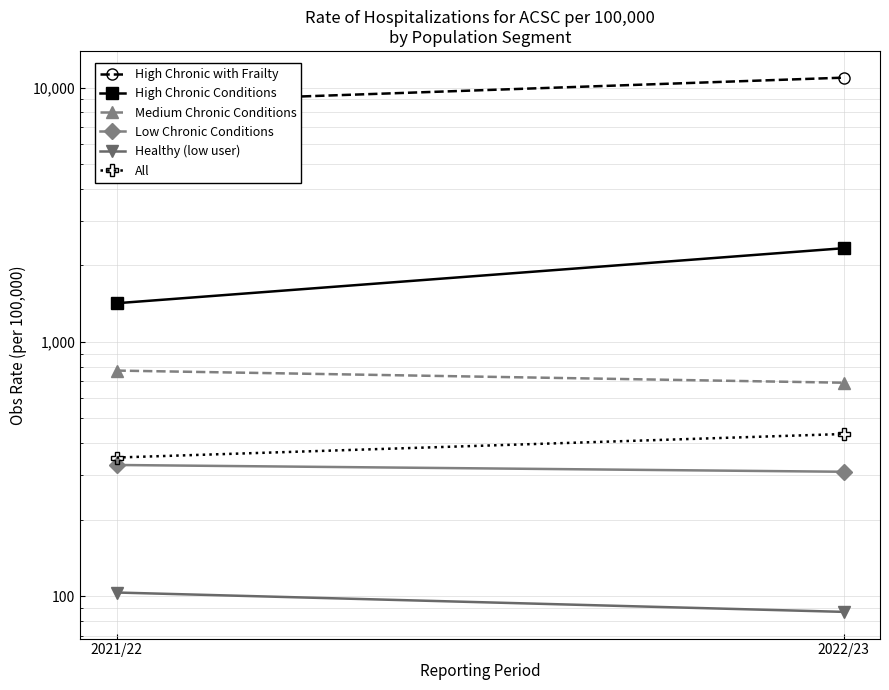

What is the label of the 2nd point from the left?

2022/23